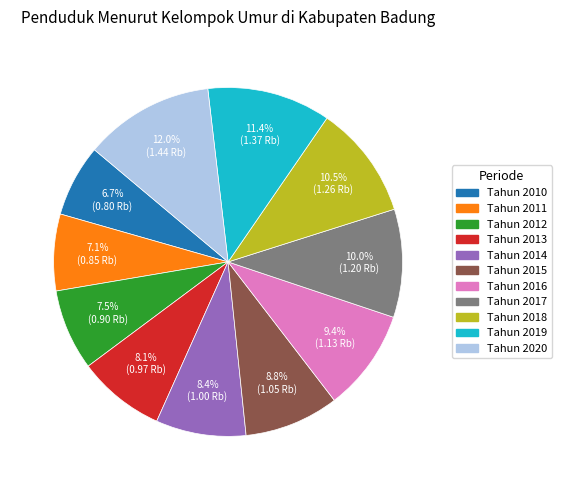

Does Tahun 2018 represent more than half of the total?

No